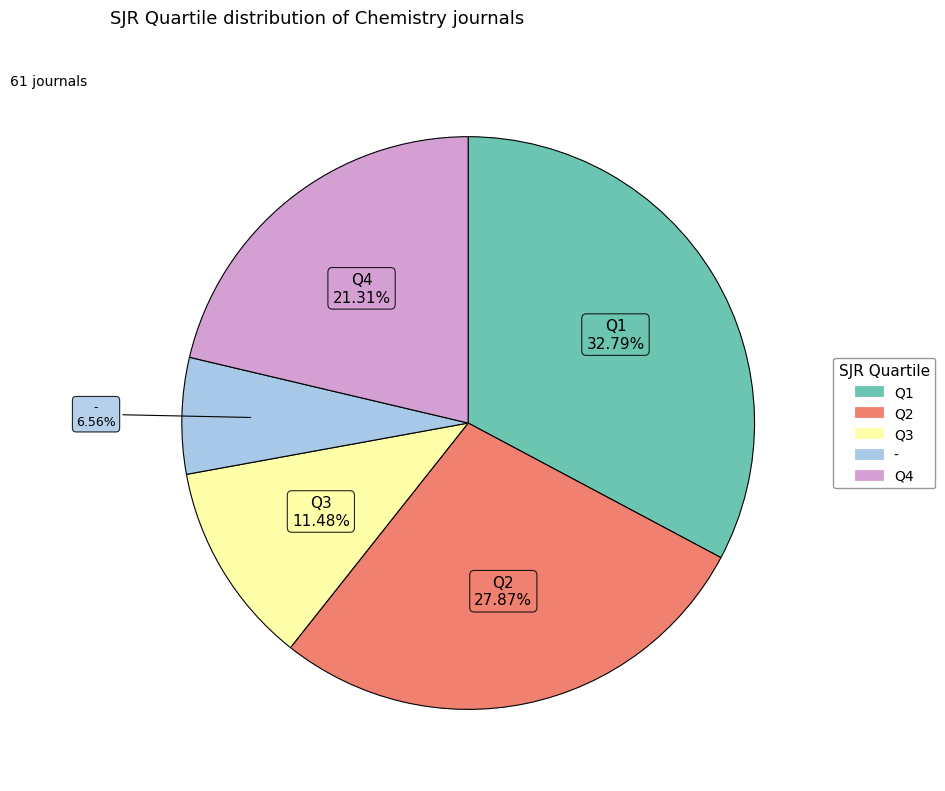

To the nearest percent, what portion does Q2 represent?

28%